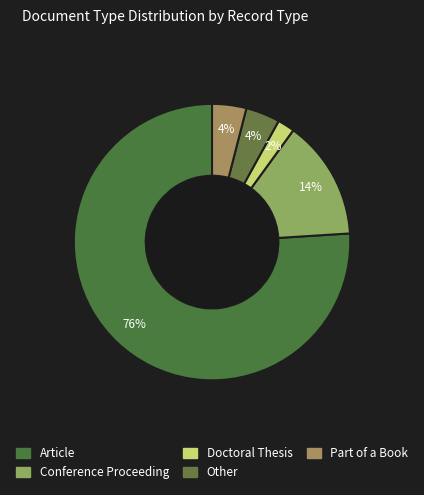

What is the majority slice?

Article